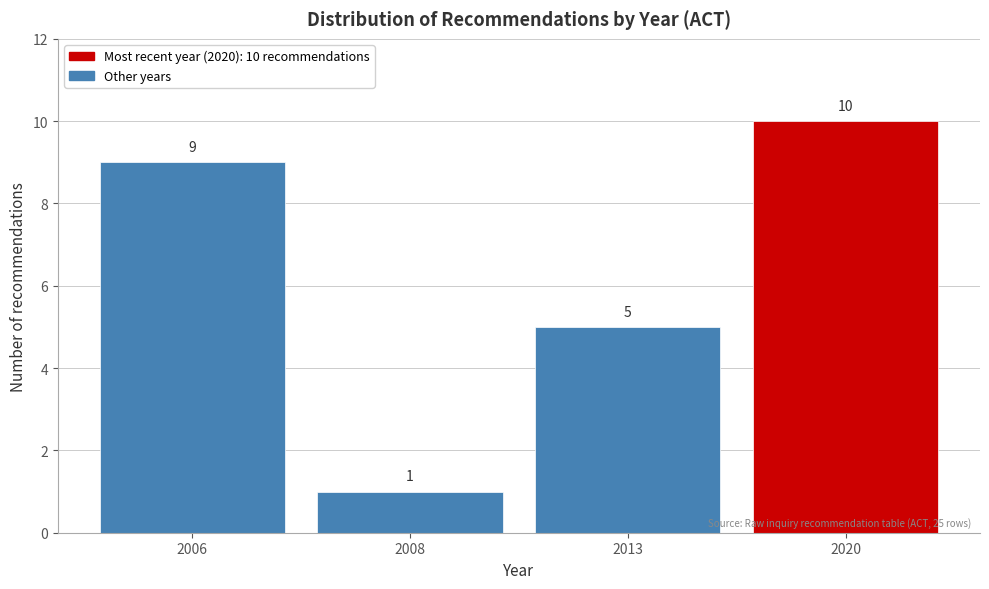

Reading right to left, list all the values displayed in this chart.

2020=10	2013=5	2008=1	2006=9